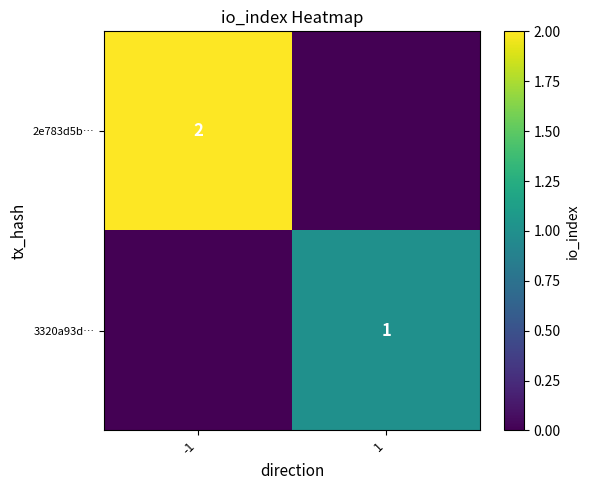

True or false: 3320a93d… has a value of 1 at 1.

True